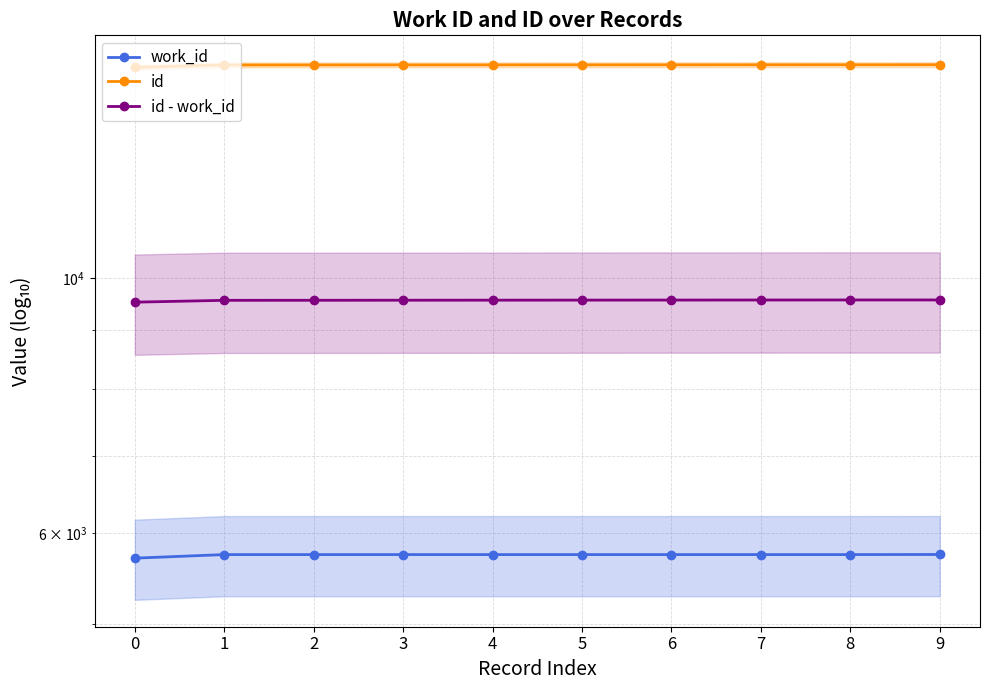

What is the value of the id - work_id point at the 7th from the left?

9564